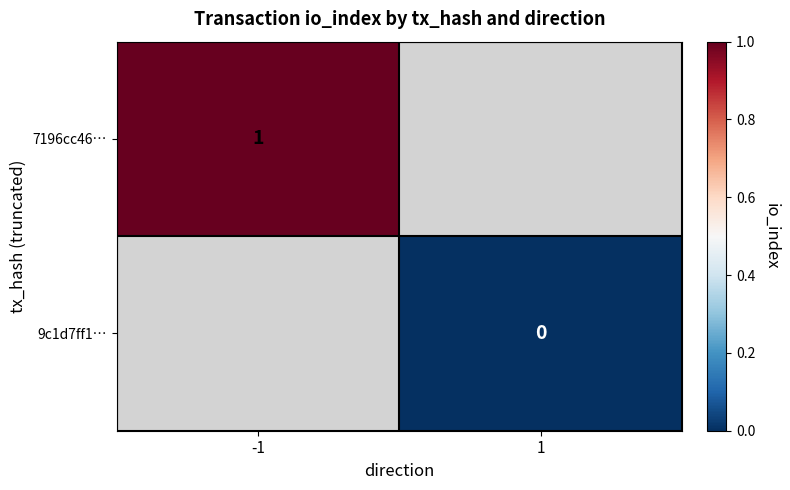

Which category has the lowest value in the 7196cc46… series?

-1